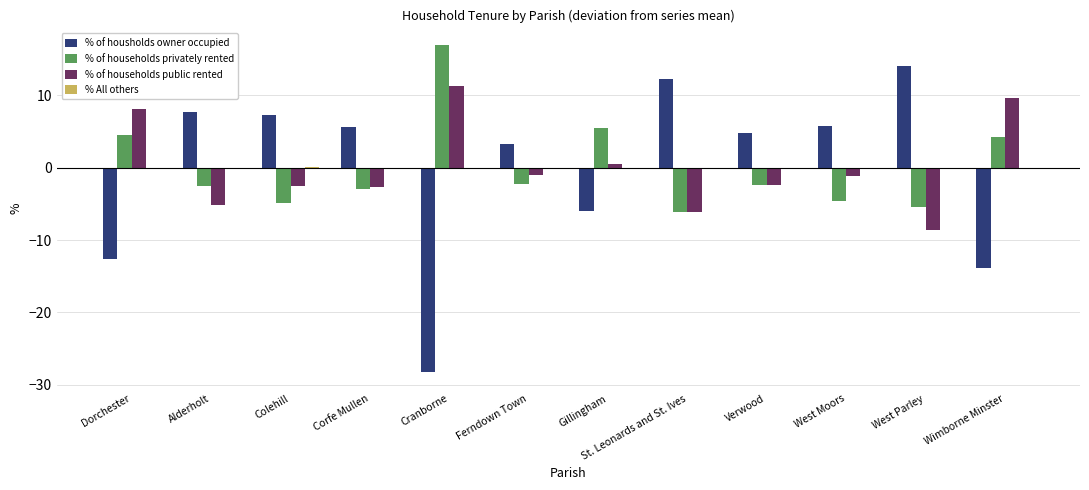

Which series changed the most between Colehill and Cranborne?

% of housholds owner occupied